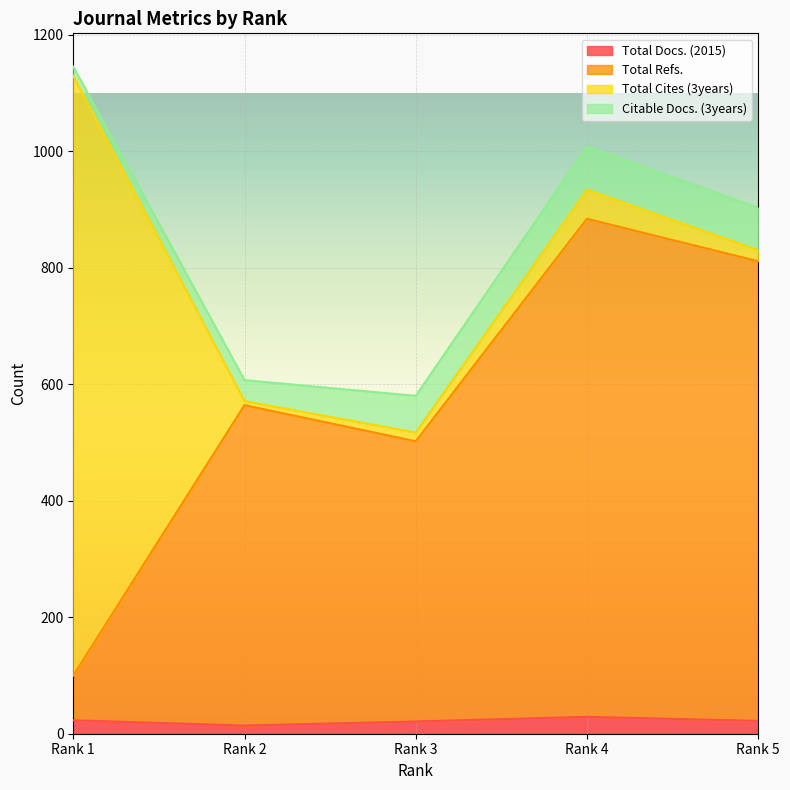

What is the highest value of the Total Docs. (2015) series?

29